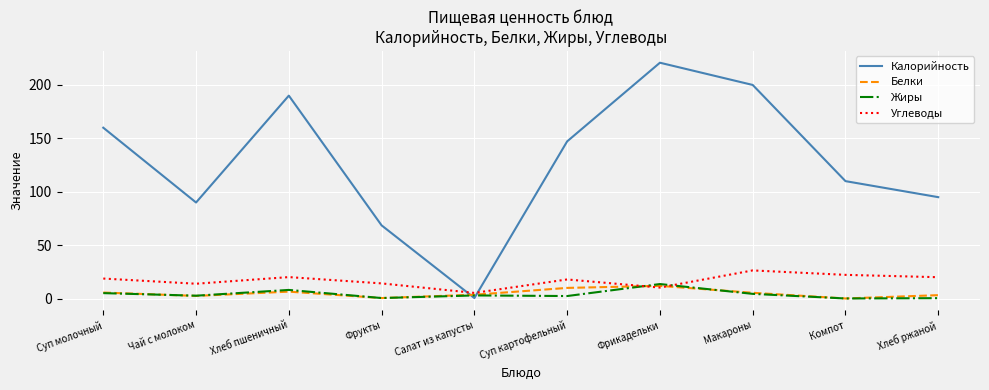

Which series changed the most between Фрукты and Макароны?

Калорийность